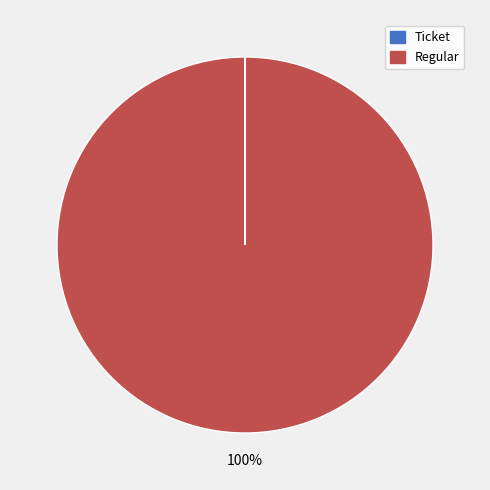

To the nearest percent, what is the average slice percentage?

50%